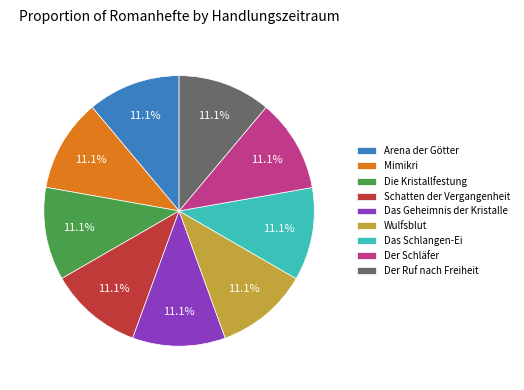

What is the total percentage of Wulfsblut and Das Geheimnis der Kristalle?

22.2%